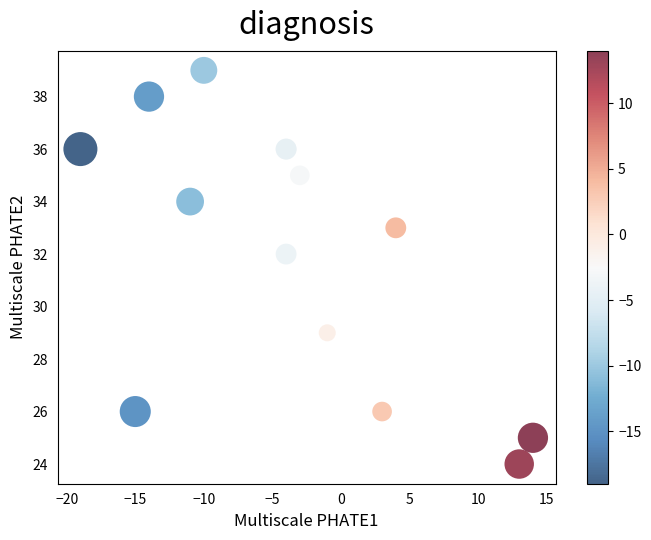

What Y value in the scatter plot is closest to 31?

32